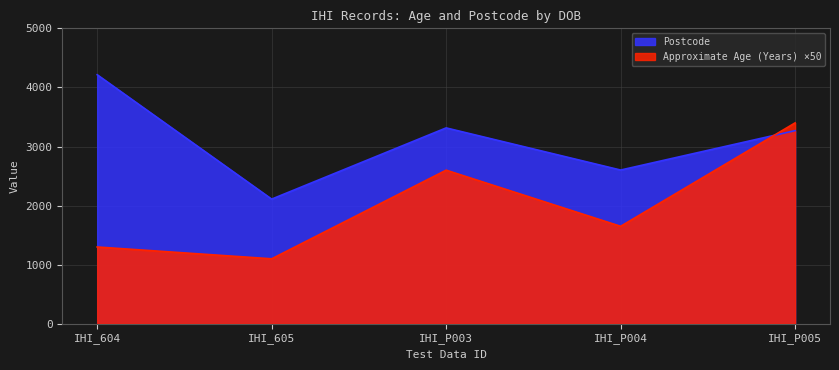

How many lines are shown in the chart?

2